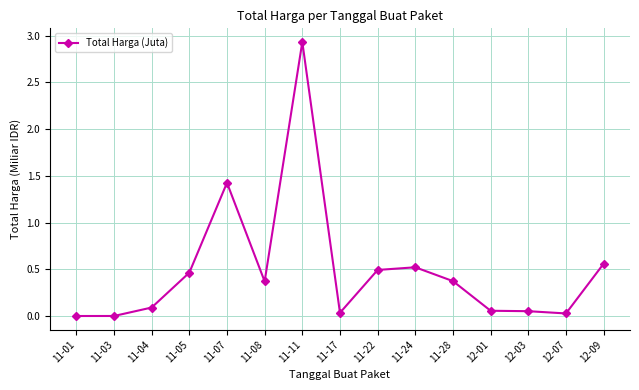

True or false: the data has more than 2 interior local peaks.

True